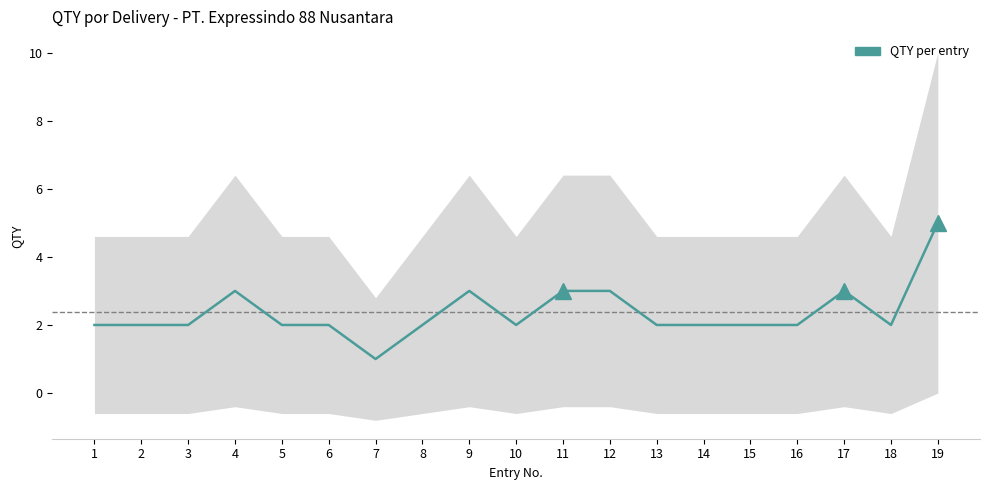

Where does the data first go above 2?

4